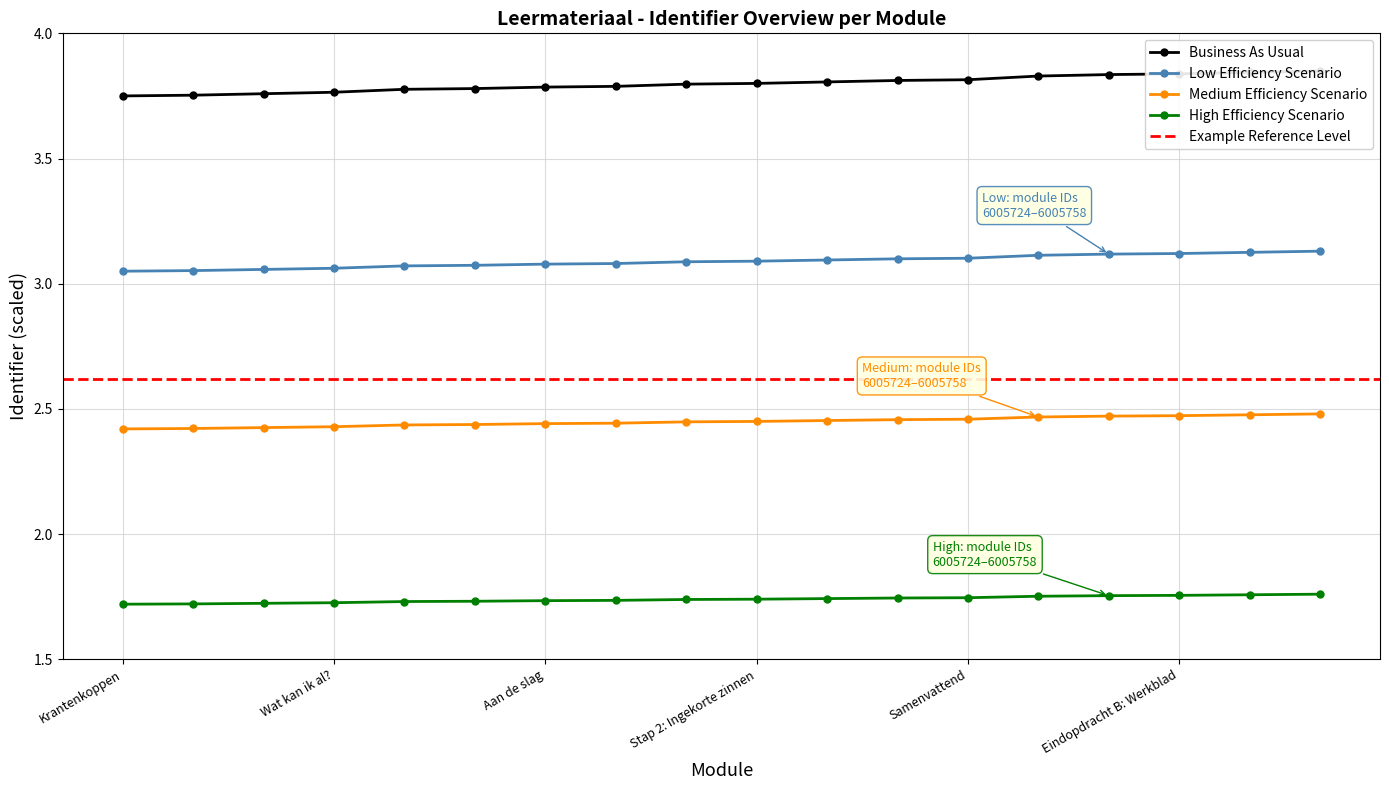

Reading left to right, what are all the values shown in this chart?

Business As Usual: 3.8	3.8	3.8	3.8	3.8	3.8	3.8	3.8	3.8	3.8	3.8	3.8	3.8	3.8	3.8	3.8	3.8	3.9
Low Efficiency Scenario: 3.0	3.1	3.1	3.1	3.1	3.1	3.1	3.1	3.1	3.1	3.1	3.1	3.1	3.1	3.1	3.1	3.1	3.1
Medium Efficiency Scenario: 2.4	2.4	2.4	2.4	2.4	2.4	2.4	2.4	2.4	2.4	2.5	2.5	2.5	2.5	2.5	2.5	2.5	2.5
High Efficiency Scenario: 1.7	1.7	1.7	1.7	1.7	1.7	1.7	1.7	1.7	1.7	1.7	1.7	1.7	1.8	1.8	1.8	1.8	1.8